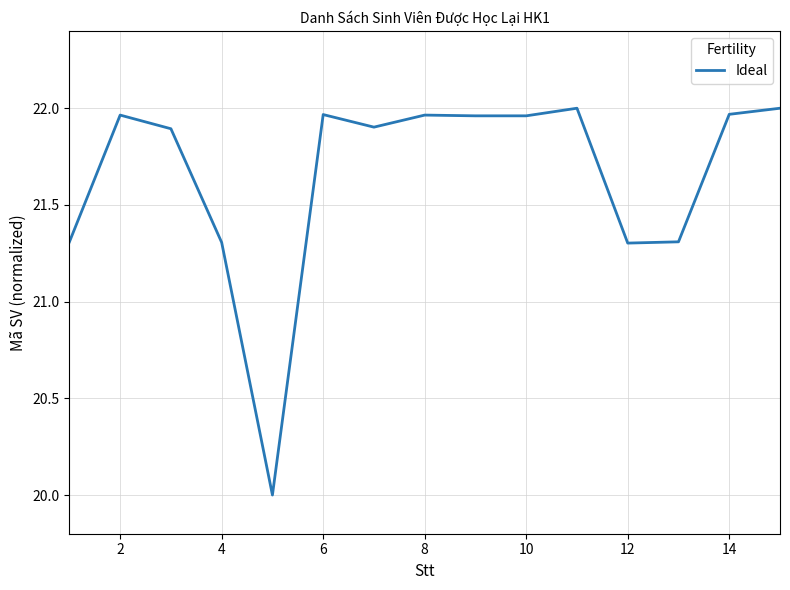

What is the smallest value displayed?

20.0